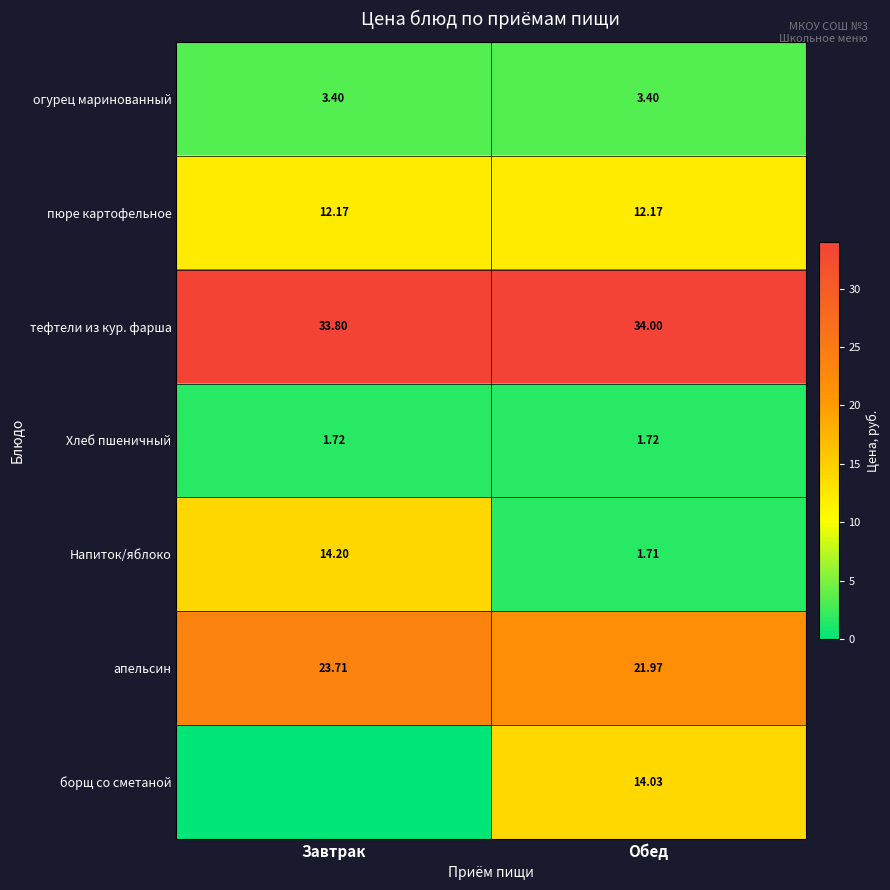

Is the value of Хлеб пшеничный at Завтрак greater than the value of пюре картофельное at Обед?

No